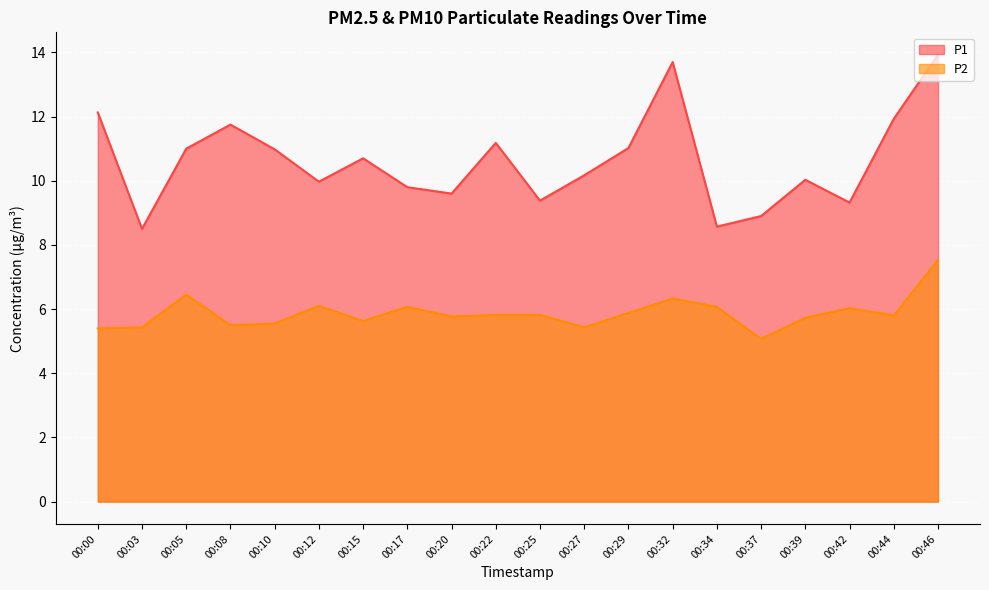

What is the spread (max minus min) of values at 00:10?

5.4